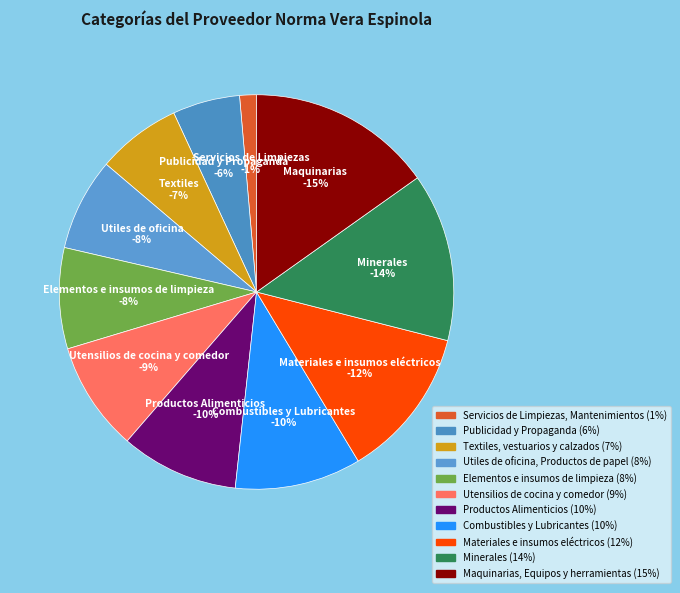

What is the total percentage of Minerales and Servicios de Limpiezas, Mantenimientos?

15.2%